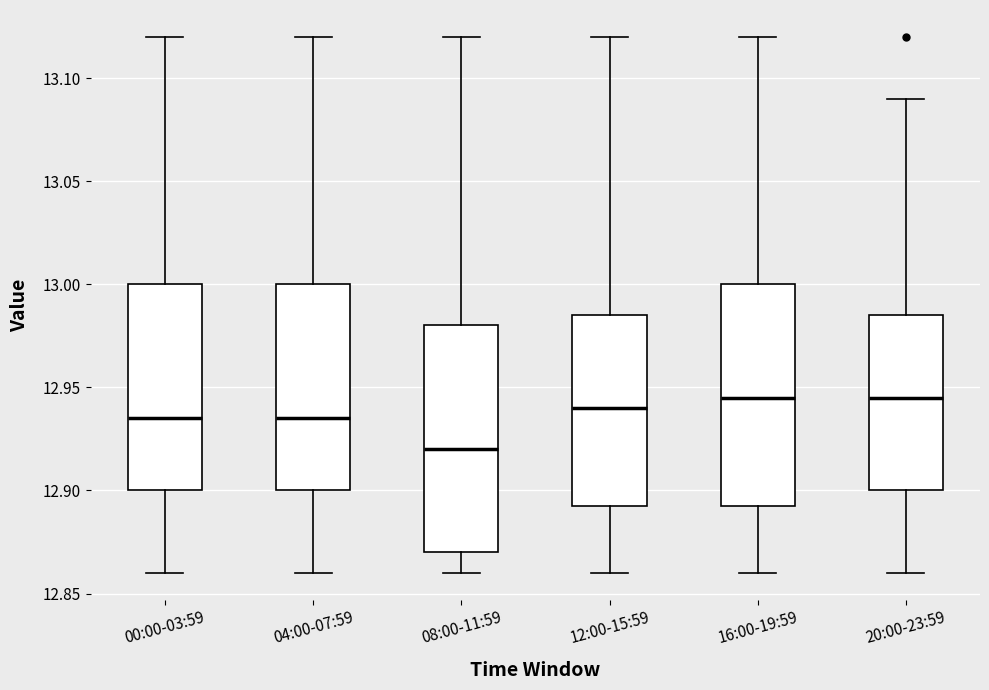

Reading left to right, read every box against the y-axis: the position of its median line, the range the box covers, and the ends of its whiskers. The values are not printed on the chart, so give them approximately, as read against the axis.

00:00-03:59: median 12.935, box 12.900 to 13.000, whiskers 12.860 to 13.120
04:00-07:59: median 12.935, box 12.900 to 13.000, whiskers 12.860 to 13.120
08:00-11:59: median 12.920, box 12.870 to 12.980, whiskers 12.860 to 13.120
12:00-15:59: median 12.940, box 12.895 to 12.985, whiskers 12.860 to 13.120
16:00-19:59: median 12.945, box 12.895 to 13.000, whiskers 12.860 to 13.120
20:00-23:59: median 12.945, box 12.900 to 12.985, whiskers 12.860 to 13.090